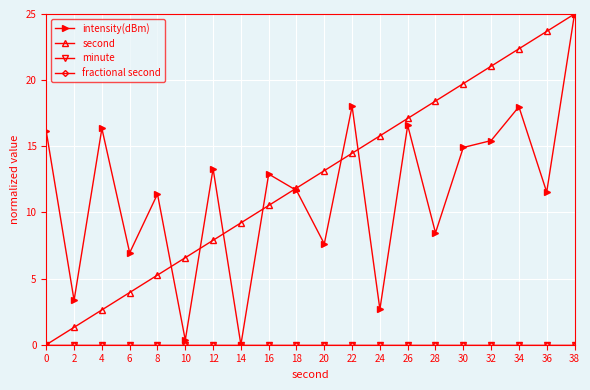

True or false: minute and intensity(dBm) cross at least once.

False